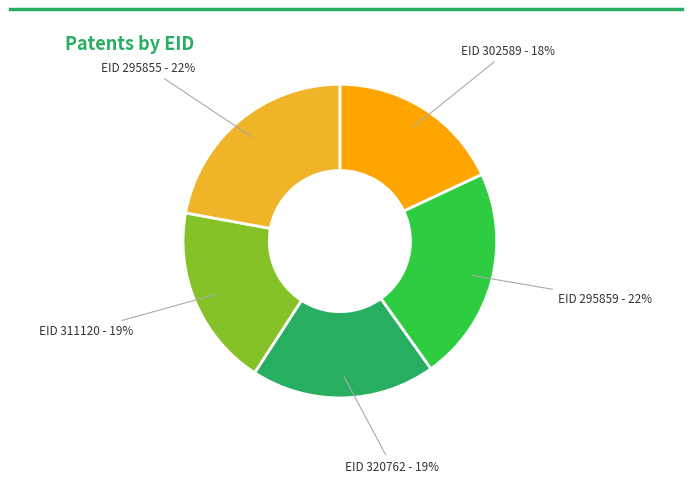

To the nearest percent, what is the average slice percentage?

20%